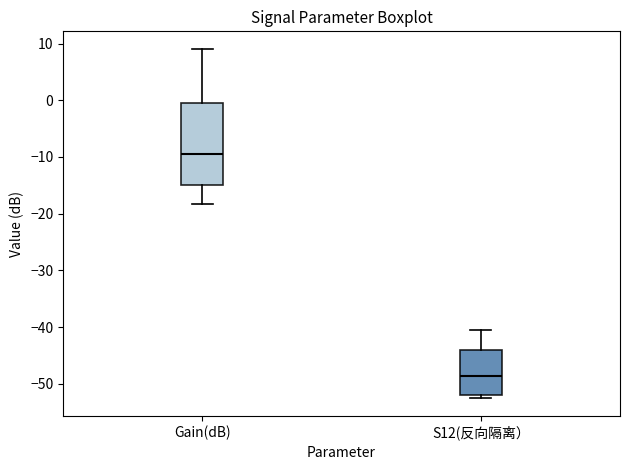

Reading left to right, transcribe this box plot: for each box, give where its median line is, the range the box spans, and where its two whiskers end, as read against the y-axis. The values are not printed on the chart, so give them approximately, as read against the axis.

Gain(dB): median -10, box -15 to -1, whiskers -18 to 9
S12(反向隔离）: median -49, box -52 to -44, whiskers -53 to -41